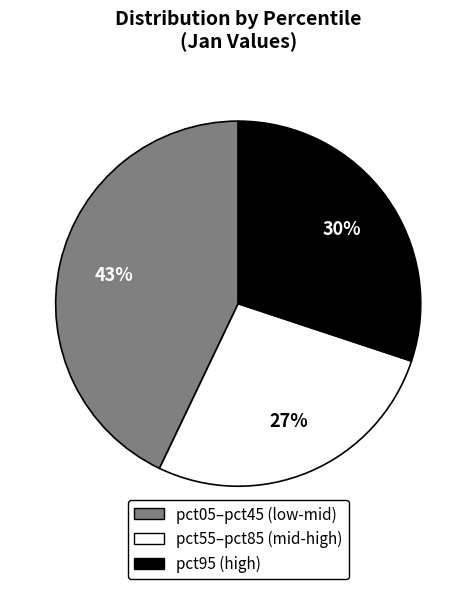

To the nearest percent, what is the average slice percentage?

33%